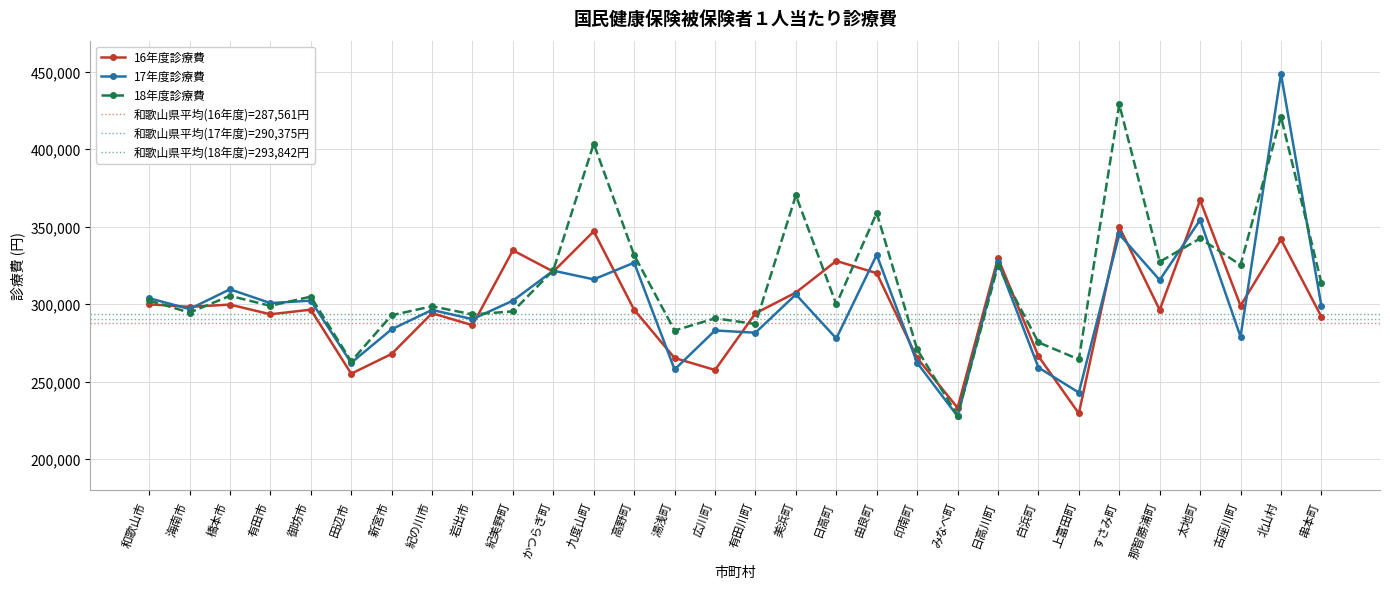

The 18年度診療費 series shows 448411 at 上富田町. True or false?

False